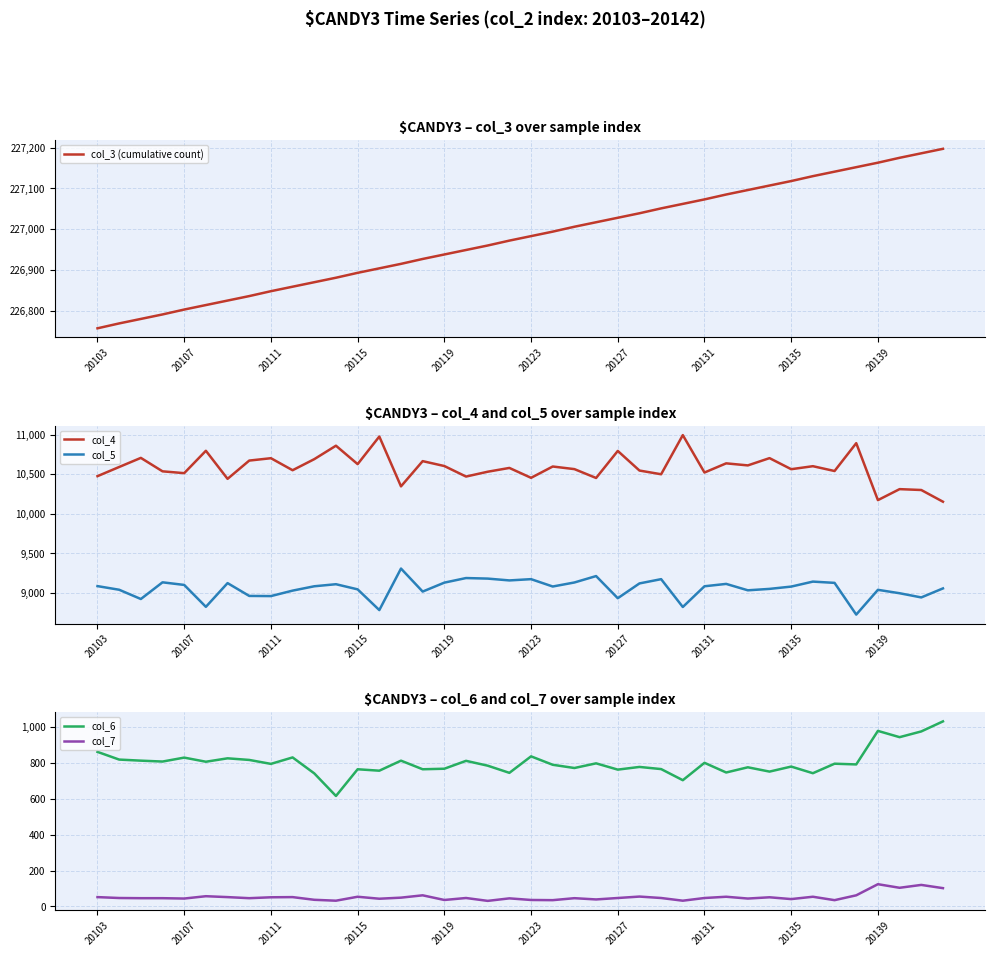

Which series has the largest total across all categories?

col_3 (cumulative count)